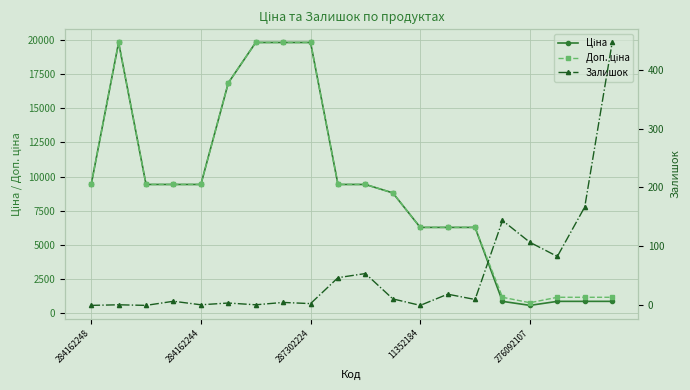

What is the total value across all series at 14?

12543.4